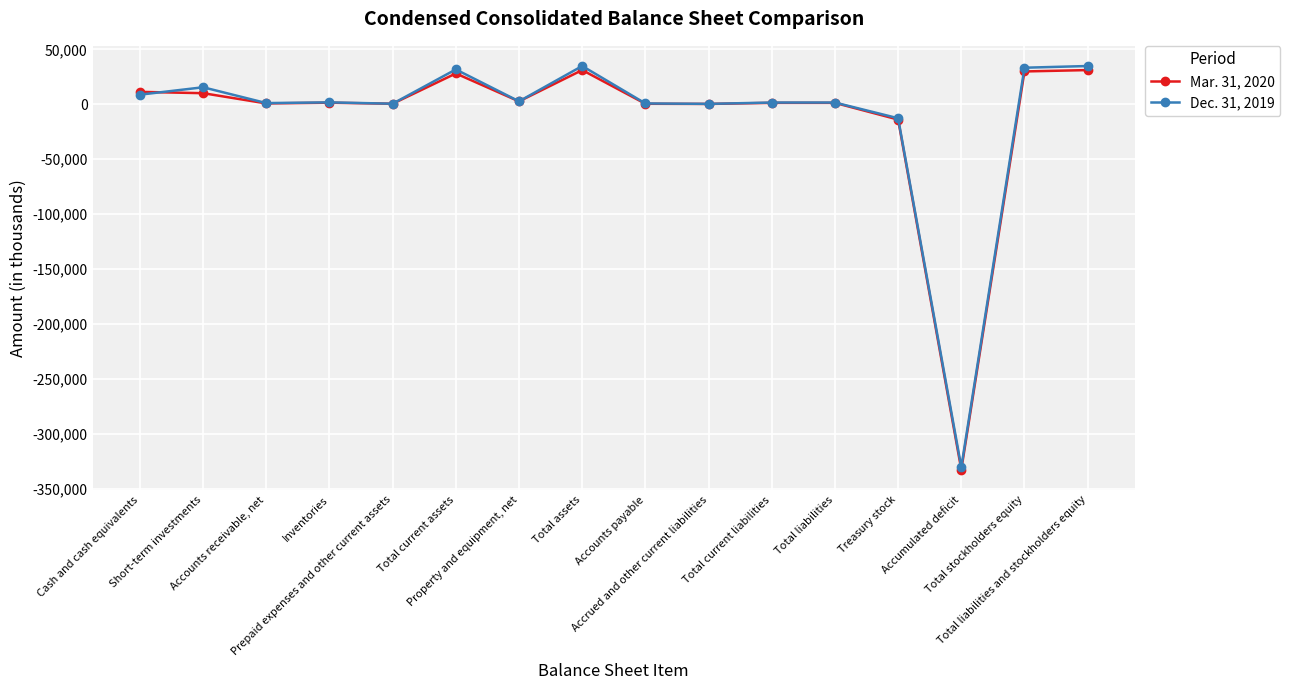

What is the minimum value for Mar. 31, 2020?

-332549